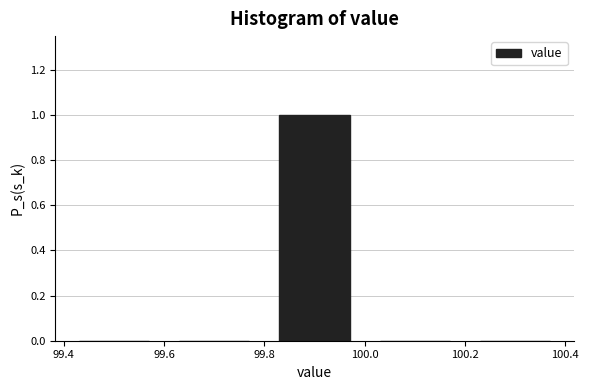

Reading left to right, transcribe this chart: for each bar, give the range it covers on the x-axis and its height. The values are not printed on the chart, so give them approximately, as read against the axis.

99.4 to 99.6: 0
99.6 to 99.8: 0
99.8 to 100.0: 1
100.0 to 100.2: 0
100.2 to 100.4: 0